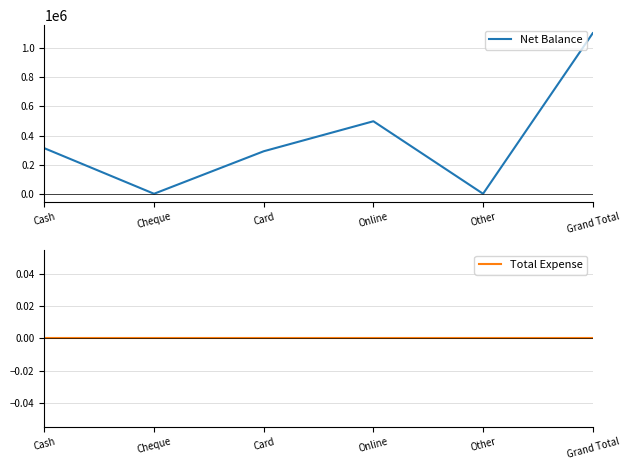

Which category has the lowest value in the Net Balance series?

Cheque